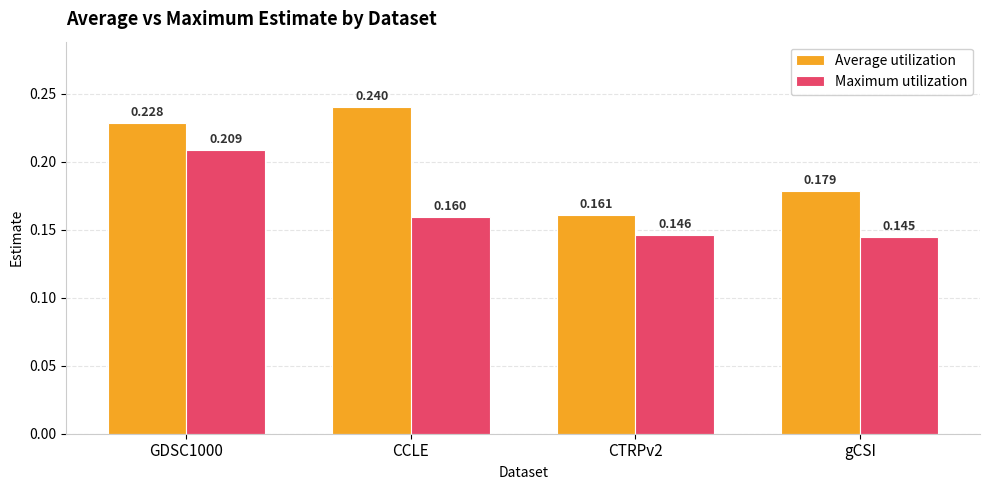

At which label does Average utilization reach its peak?

CCLE